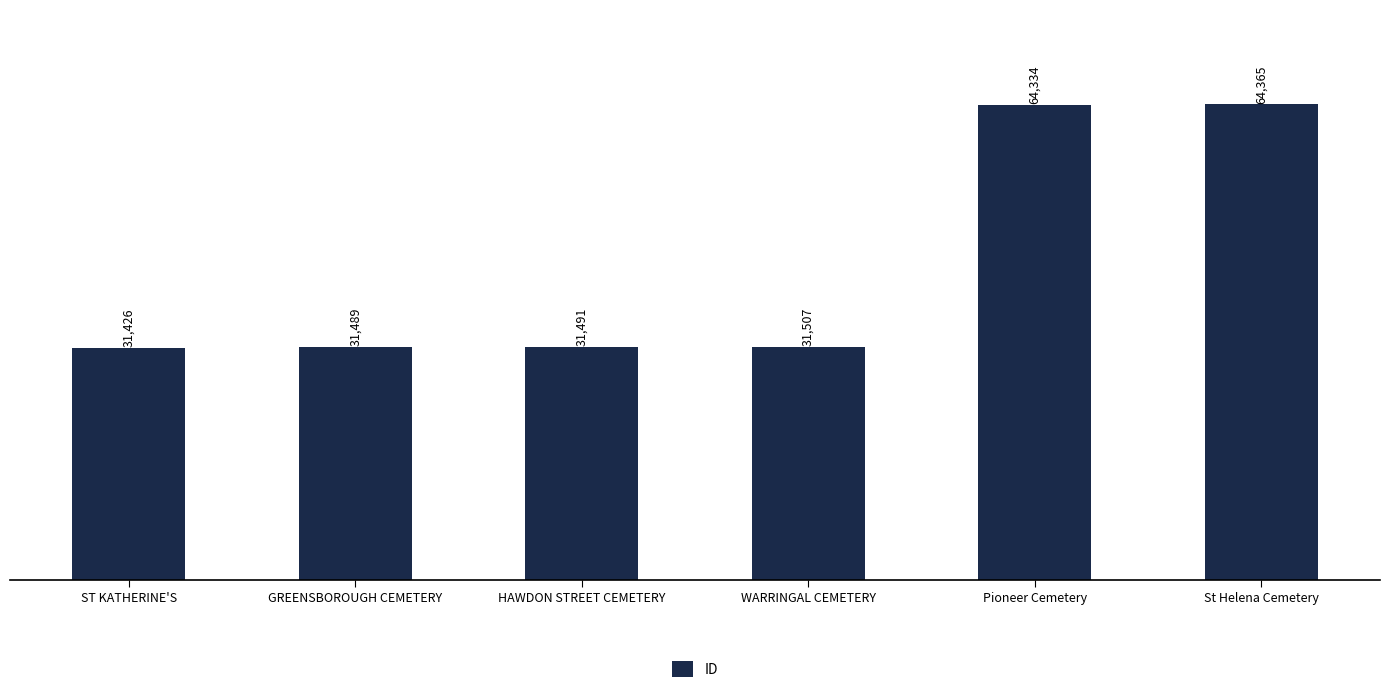

What is the change in value from WARRINGAL CEMETERY to Pioneer Cemetery?

+32827